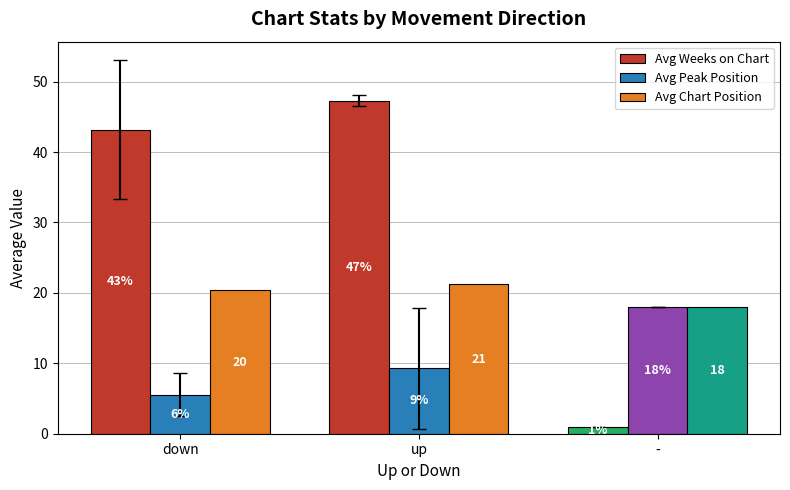

Reading left to right, transcribe all the data shown in this chart.

Avg Weeks on Chart: 43.2	47.3	1.0
Avg Peak Position: 5.6	9.3	18.0
Avg Chart Position: 20.3	21.2	18.0